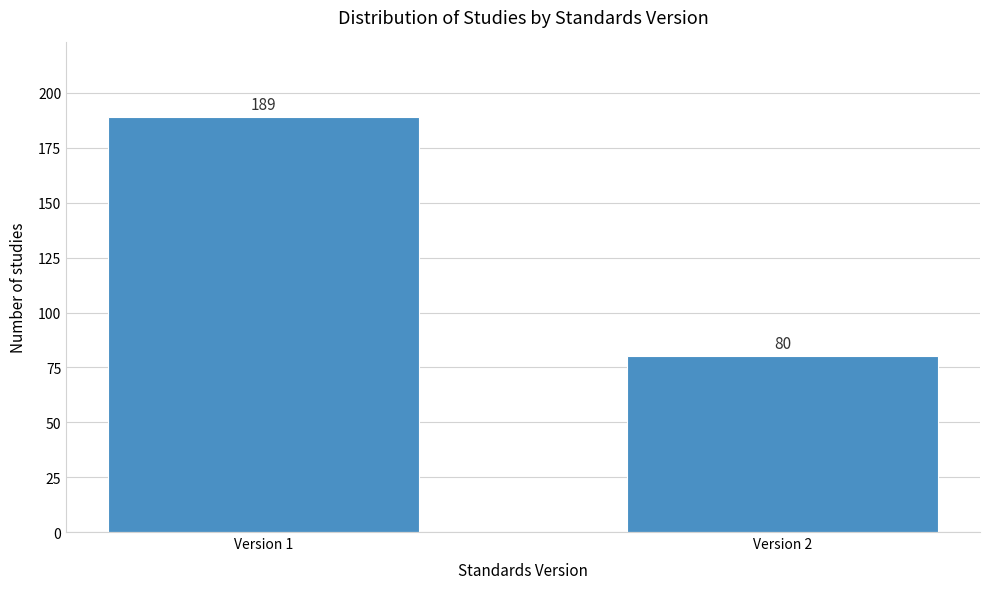

Reading left to right, extract all data points from this chart.

189	80